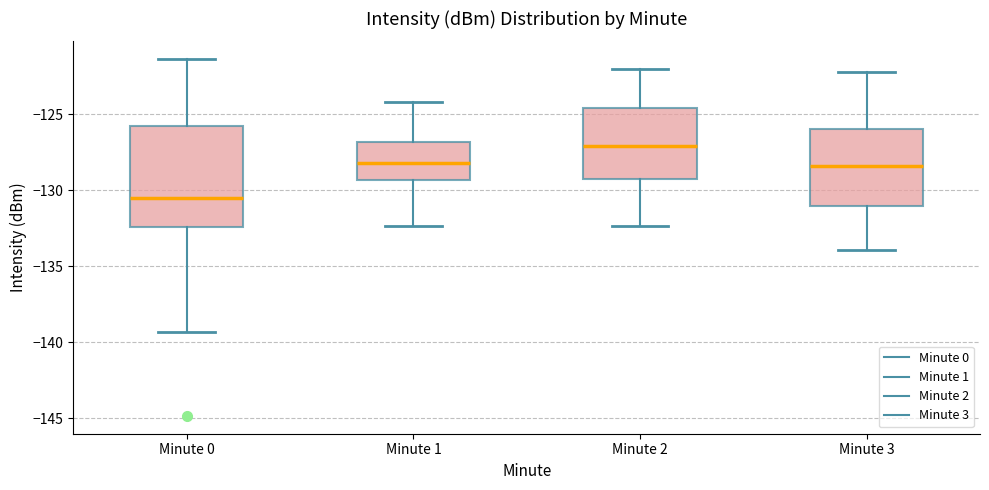

Reading left to right, read every box against the y-axis: the position of its median line, the range the box covers, and the ends of its whiskers. The values are not printed on the chart, so give them approximately, as read against the axis.

Minute 0: median -130.5, box -132.5 to -126.0, whiskers -139.5 to -121.5
Minute 1: median -128.0, box -129.5 to -127.0, whiskers -132.5 to -124.0
Minute 2: median -127.0, box -129.5 to -124.5, whiskers -132.5 to -122.0
Minute 3: median -128.5, box -131.0 to -126.0, whiskers -134.0 to -122.0